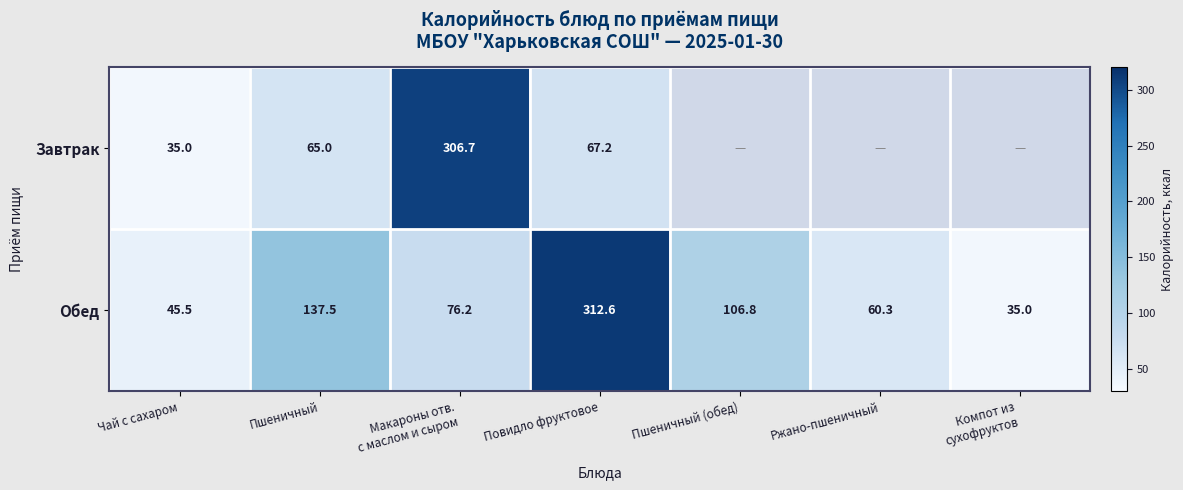

What is the sum of all Обед values?

773.9